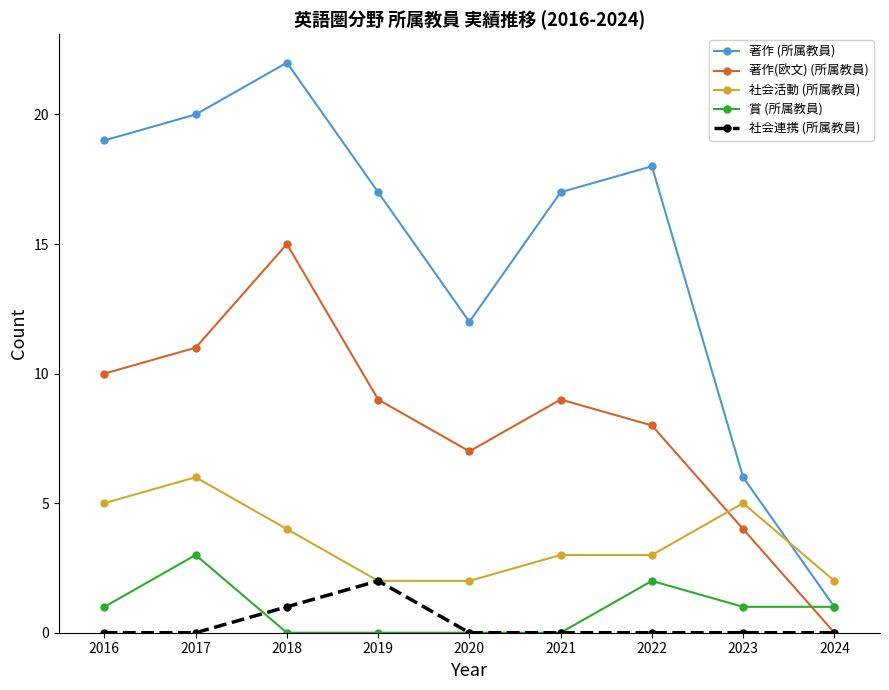

Count the 賞 (所属教員) values in the range 0 to 1.

7